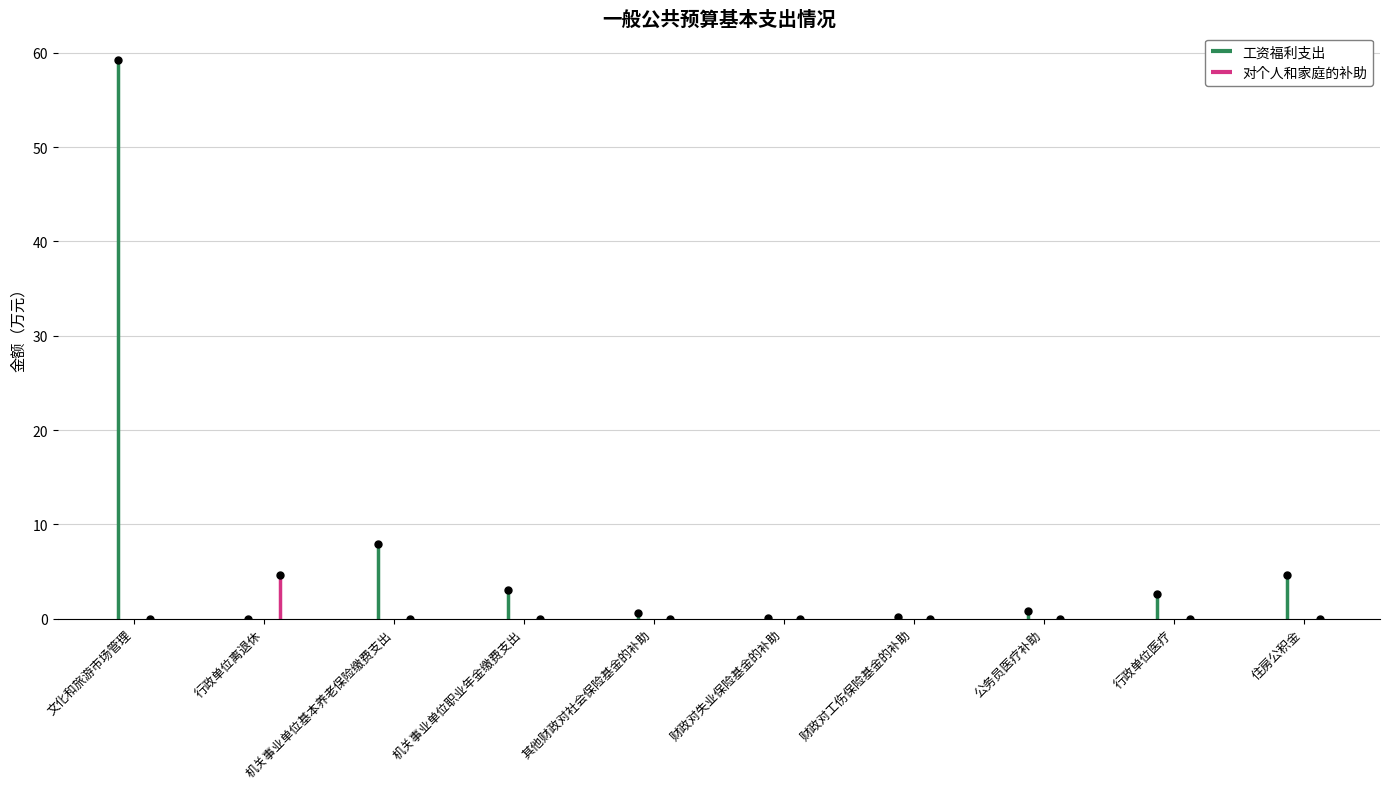

Does the chart display data point markers on the line(s)?

Yes